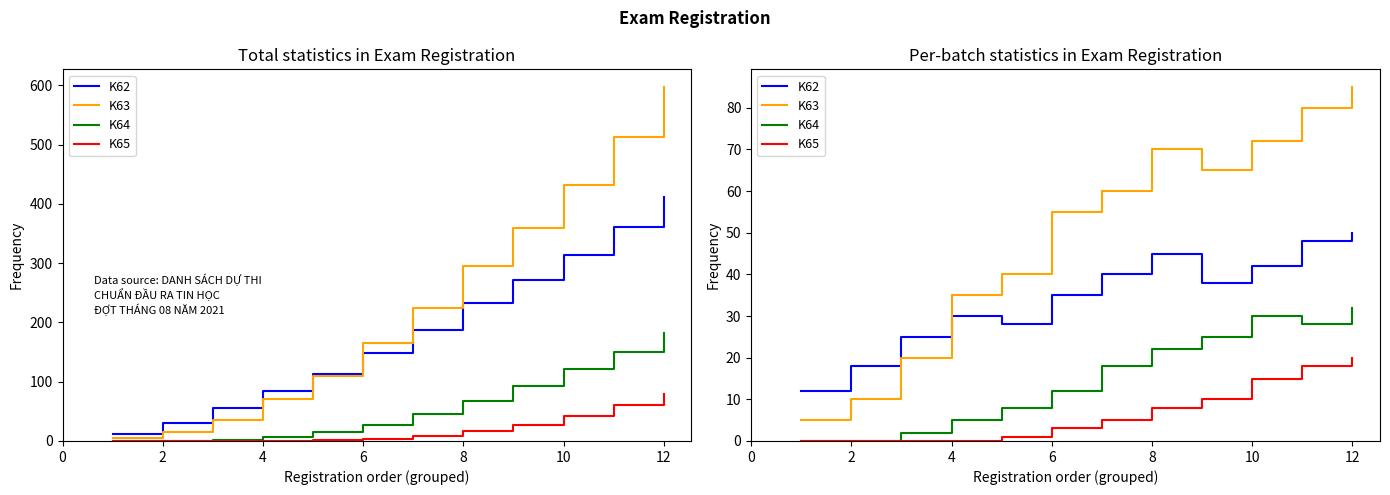

Reading left to right, extract all data points from this chart.

K62: 12	18	25	30	28	35	40	45	38	42	48	50
K63: 5	10	20	35	40	55	60	70	65	72	80	85
K64: 0	0	2	5	8	12	18	22	25	30	28	32
K65: 0	0	0	0	1	3	5	8	10	15	18	20